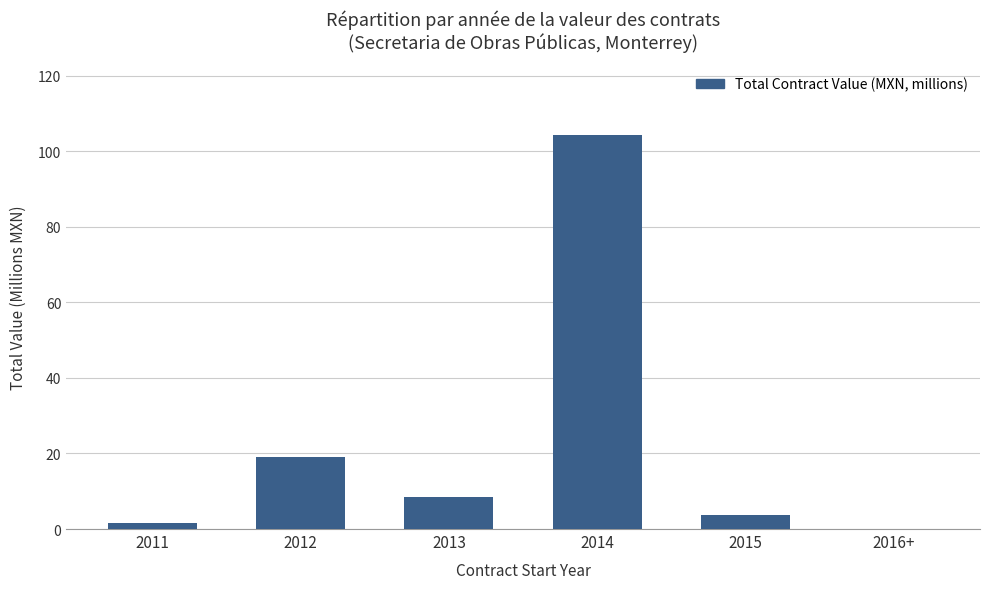

Between 2014 and 2016+, which is larger?

2014